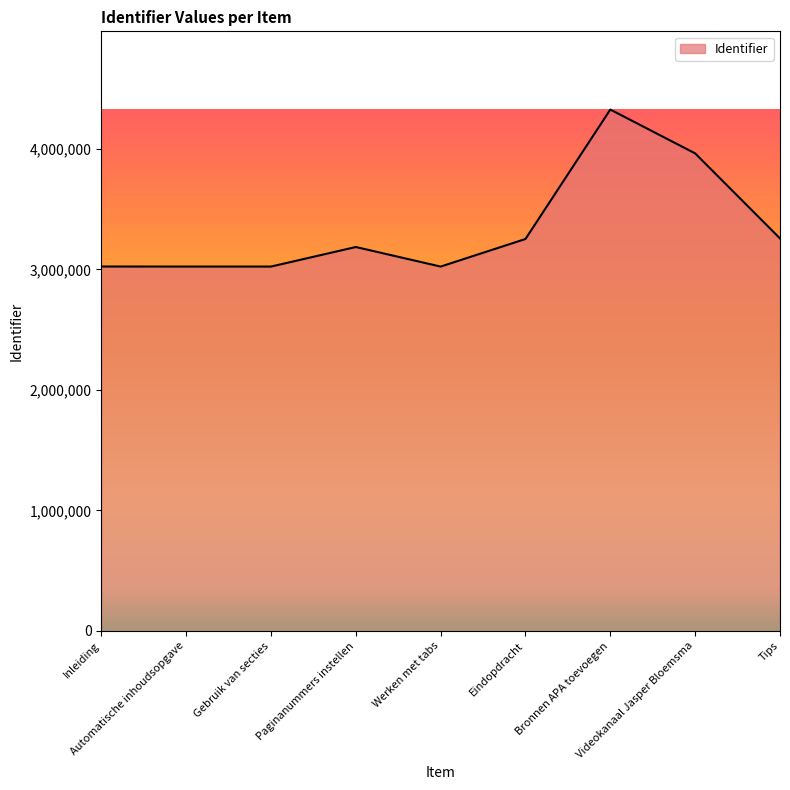

What is the greatest value displayed?

4327375